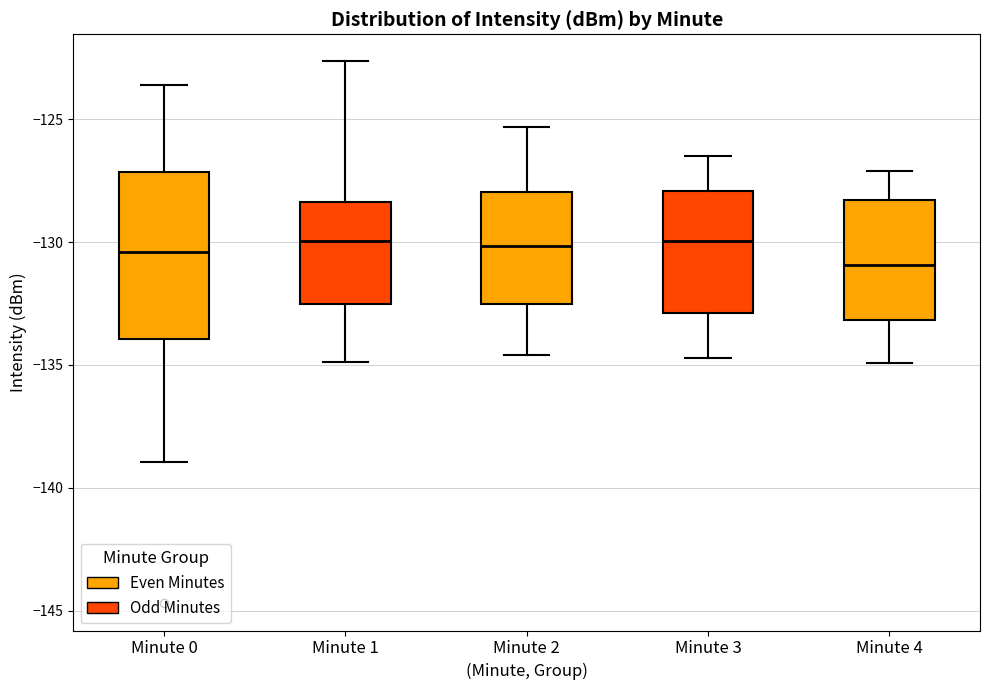

Reading left to right, read every box against the y-axis: the position of its median line, the range the box covers, and the ends of its whiskers. The values are not printed on the chart, so give them approximately, as read against the axis.

Minute 0: median -130.5, box -134.0 to -127.0, whiskers -139.0 to -123.5
Minute 1: median -130.0, box -132.5 to -128.5, whiskers -135.0 to -122.5
Minute 2: median -130.0, box -132.5 to -128.0, whiskers -134.5 to -125.5
Minute 3: median -130.0, box -133.0 to -128.0, whiskers -134.5 to -126.5
Minute 4: median -131.0, box -133.0 to -128.5, whiskers -135.0 to -127.0